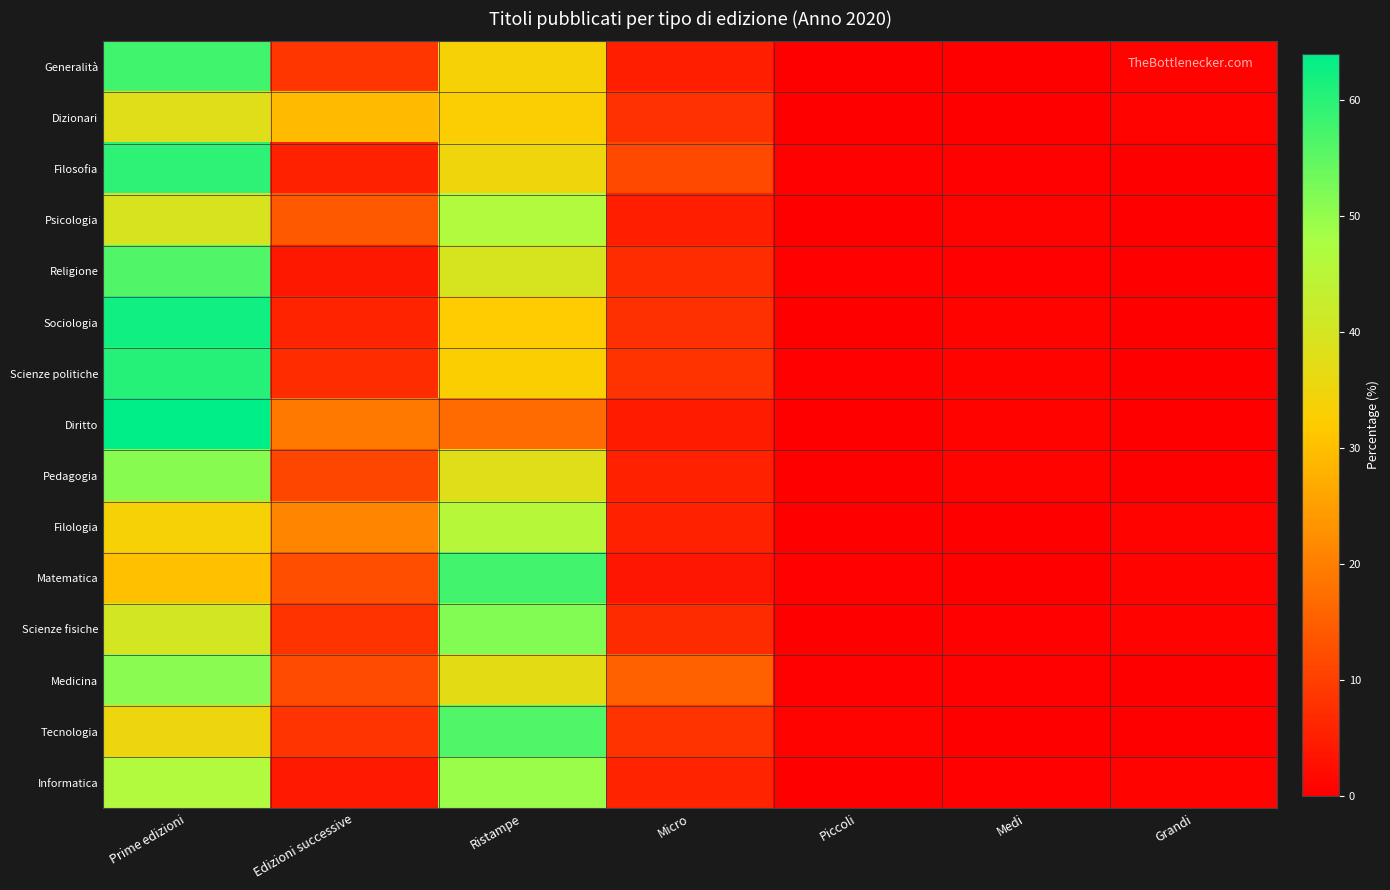

At which category is the sum across all series the highest?

Prime edizioni